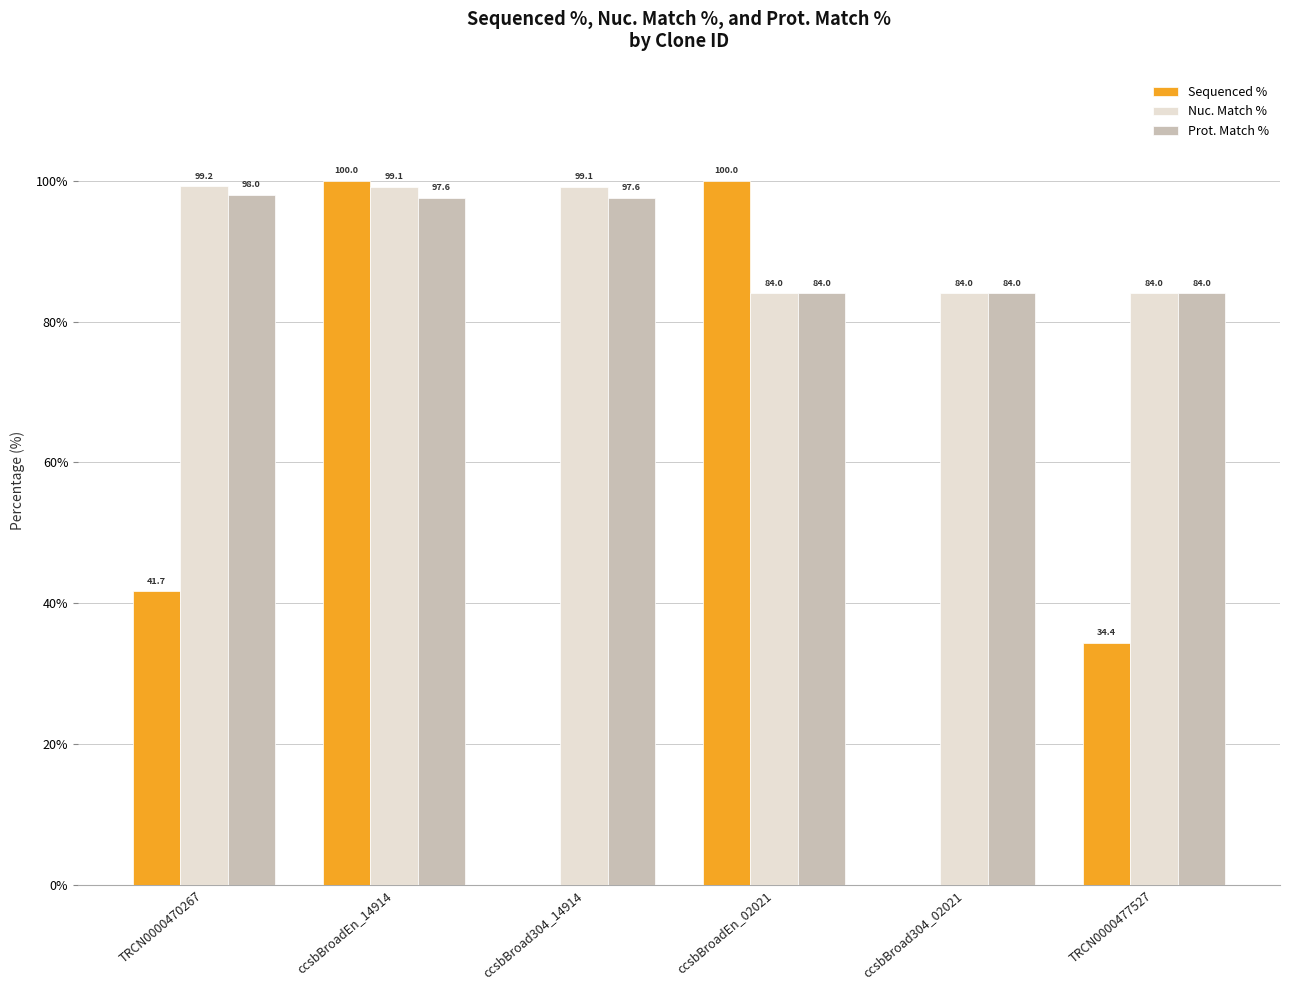

What is the sum of the Nuc. Match % values at TRCN0000470267 and TRCN0000477527?

183.2